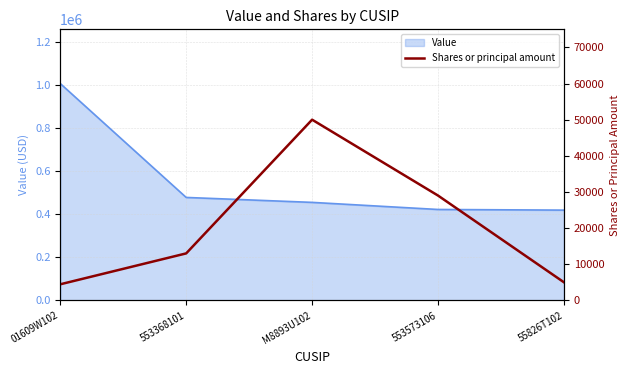

Reading left to right, list all the values displayed in this chart.

01609W102=4450	553368101=13000	M8893U102=50000	553573106=29000	55826T102=5000